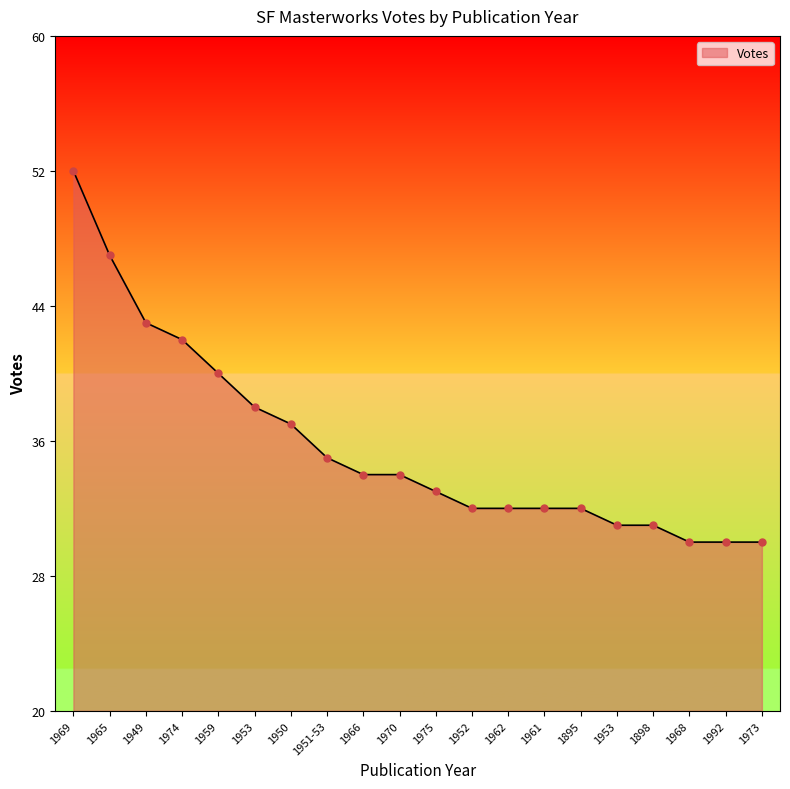

What is the ratio of the value at 1949 to the value at 1953?

1.1